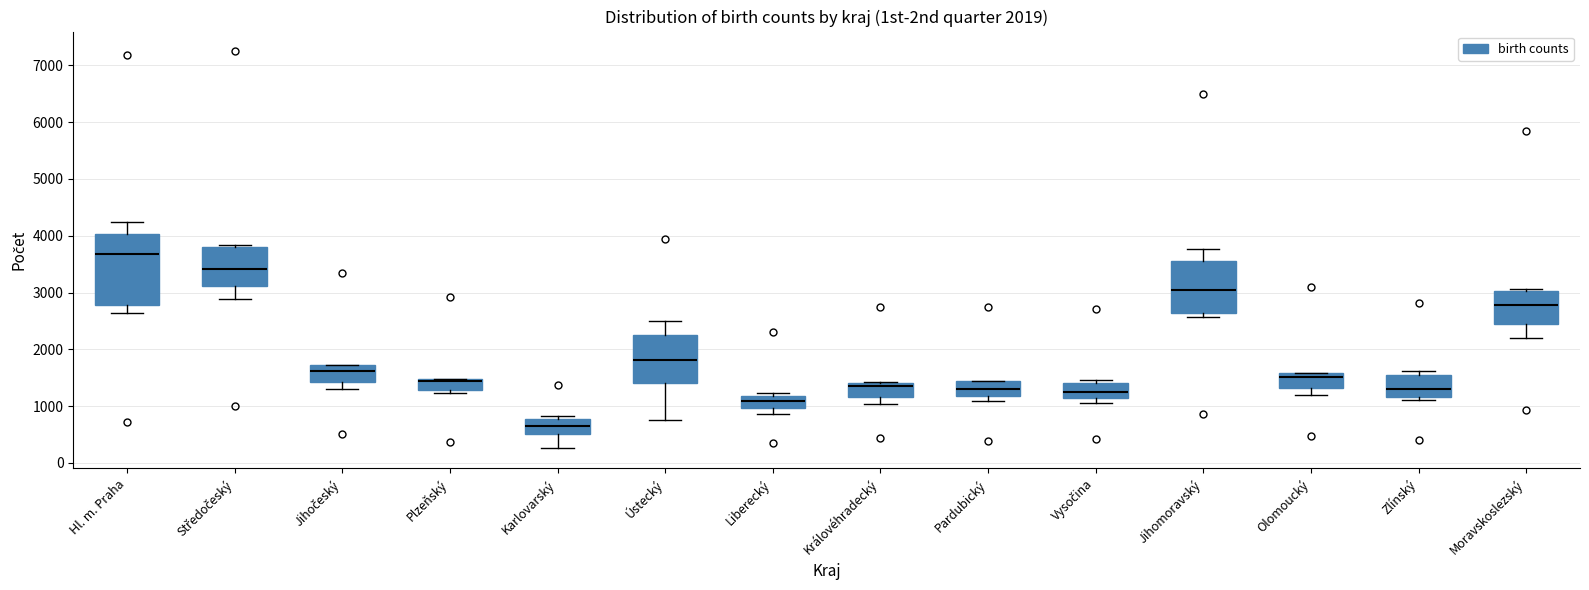

Which box's median line is the lowest?

Karlovarský